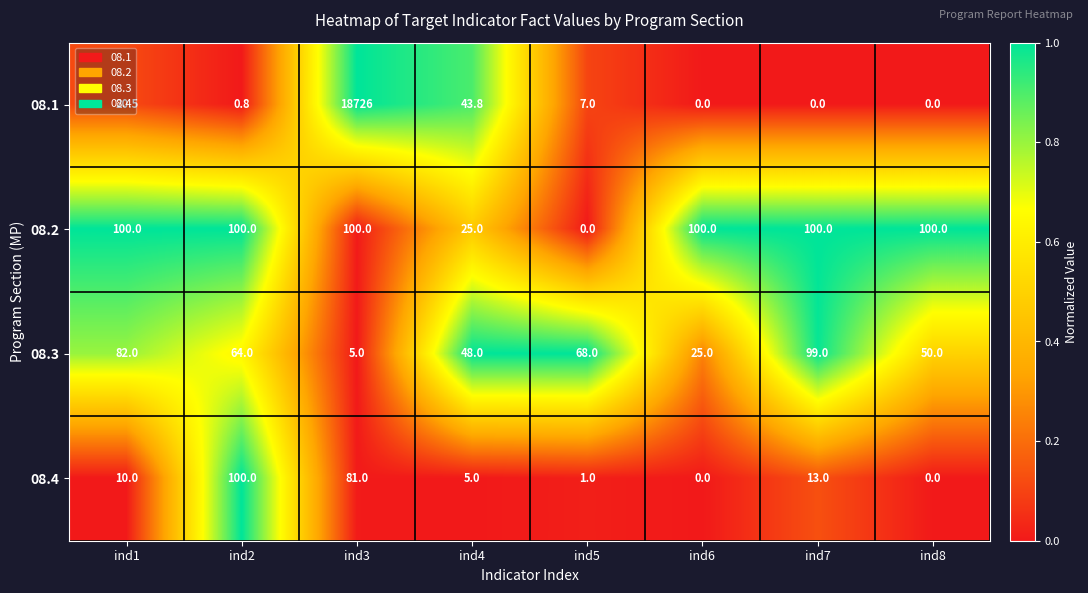

What value does the 08.2 series have at ind1?

100.0